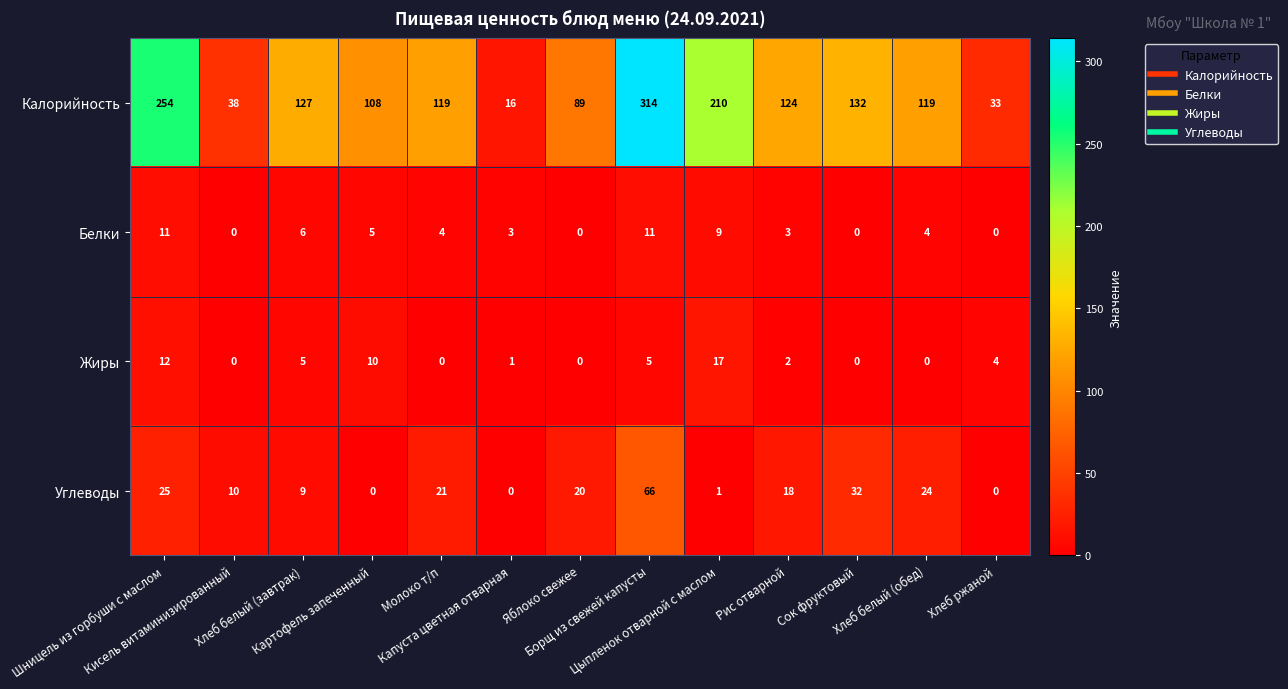

What is the total value across all series at Кисель витаминизированный?

48